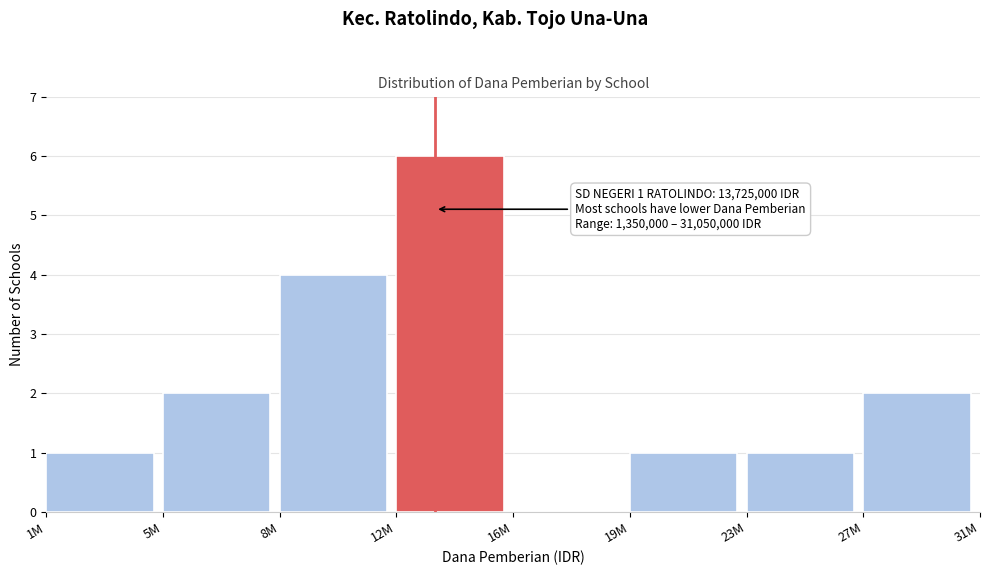

Reading right to left, extract all data points from this chart.

27M=2	23M=1	19M=1	16M=0	12M=6	8M=4	5M=2	1M=1